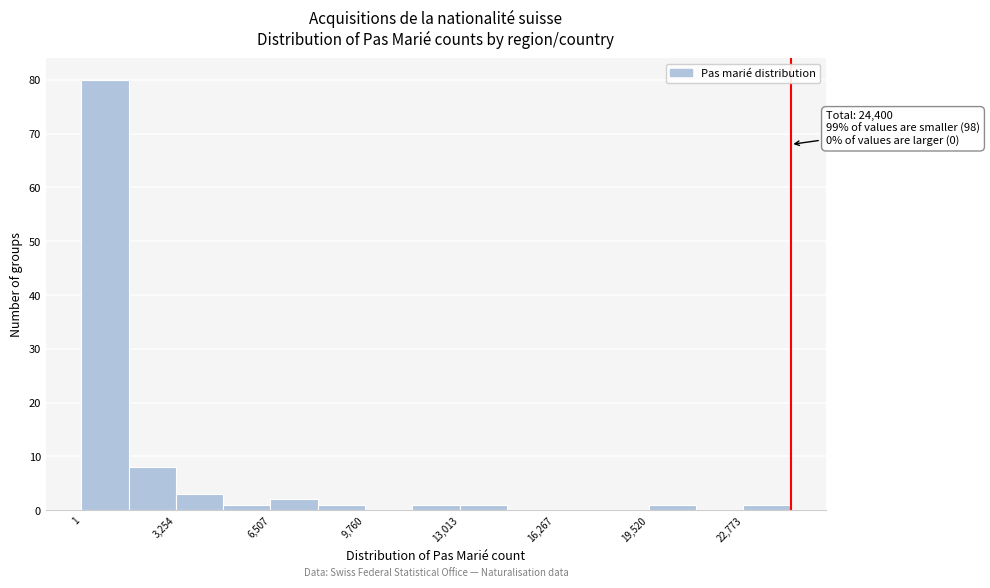

Read against the x-axis, roughly where is the centre of the tallest bar?

1000